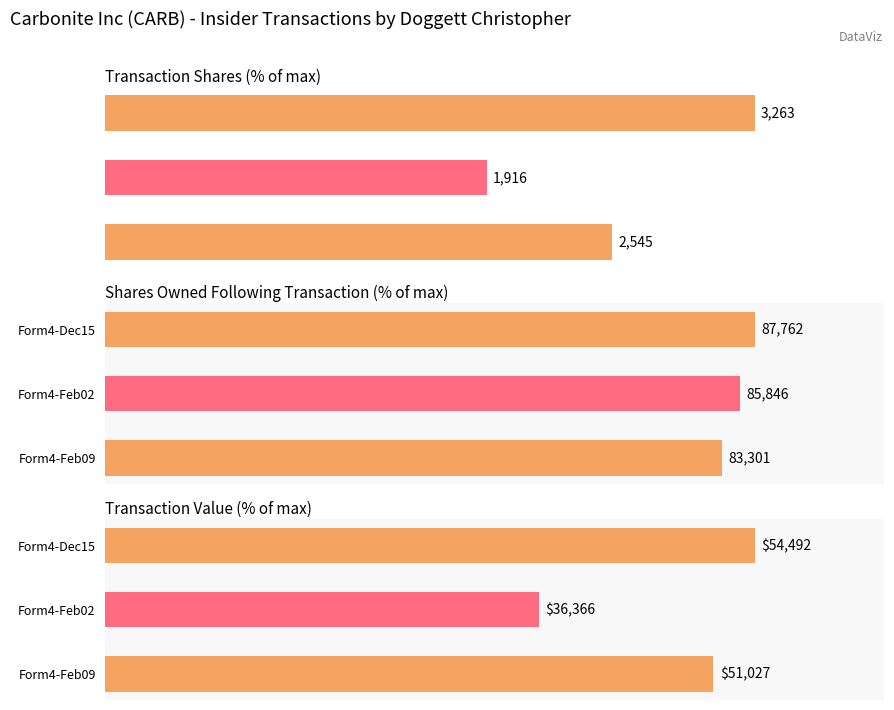

What is the highest value of the transactionValue series?

100.0